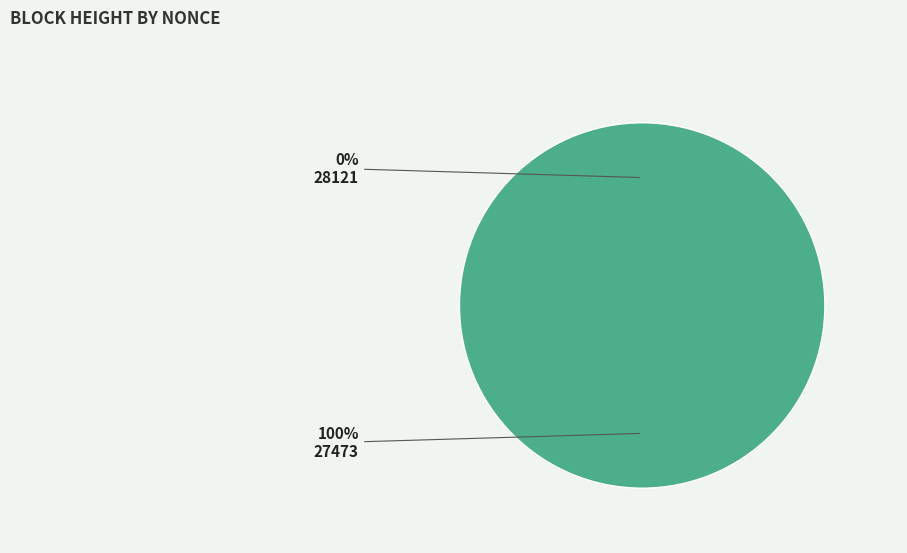

The 28121 slice represents 12% of the pie. True or false?

False